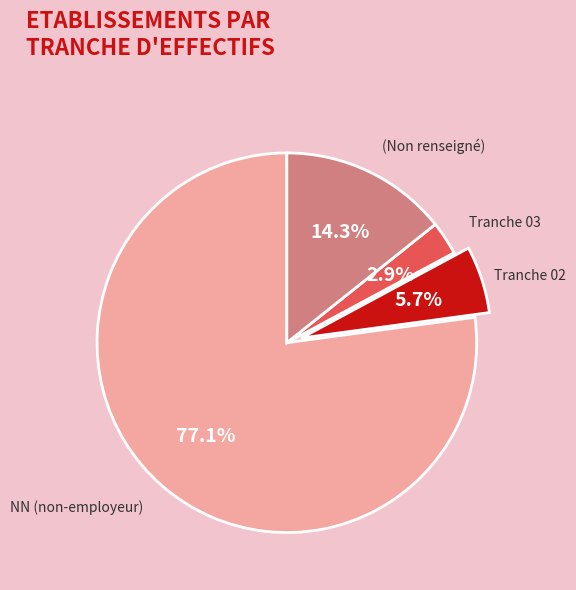

What is the largest slice in the pie chart?

NN